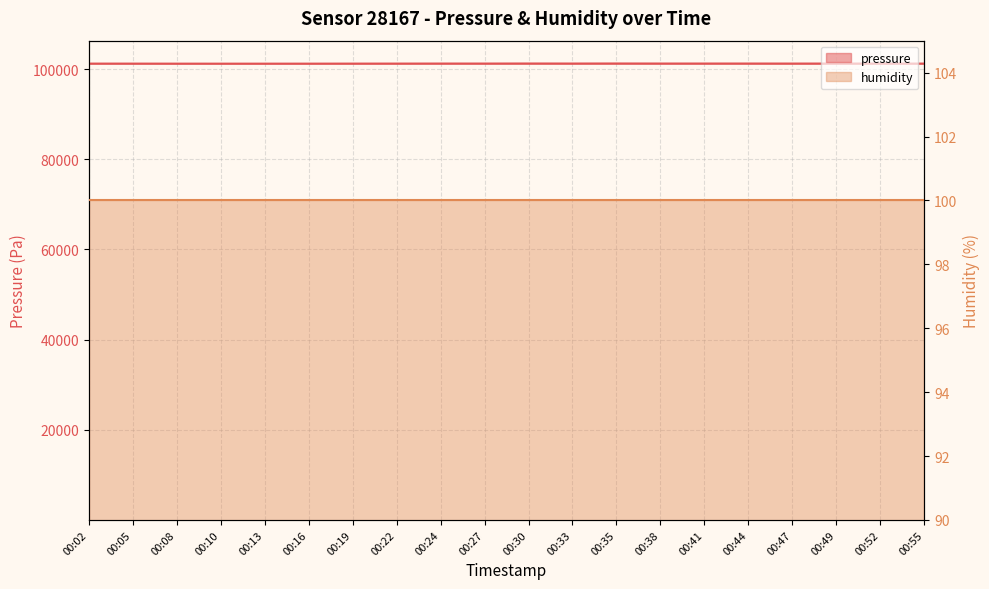

Which label corresponds to the largest value in the chart?

00:35